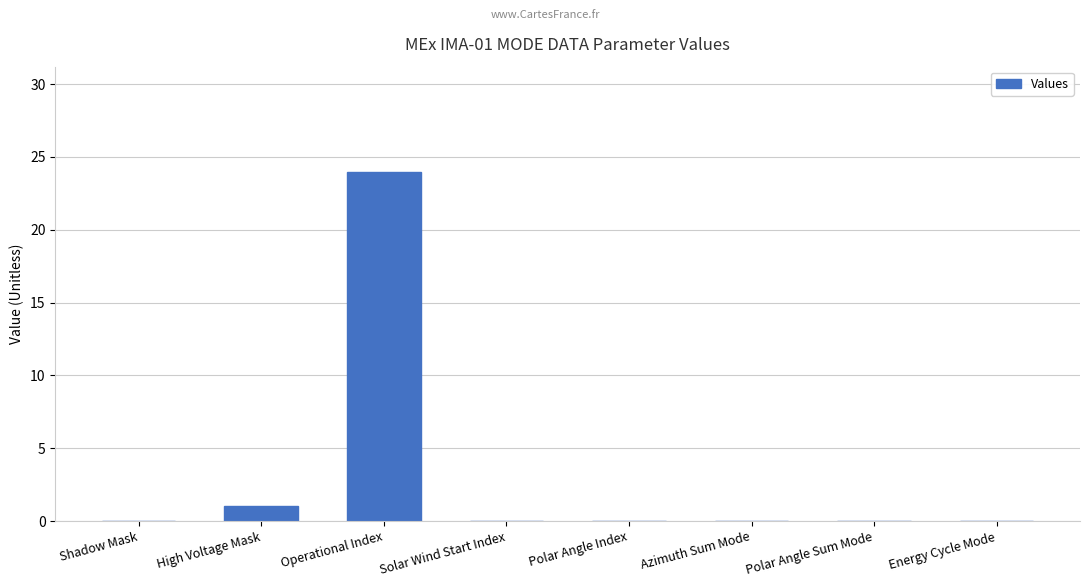

Which has a higher value, Polar Angle Index or Operational Index?

Operational Index